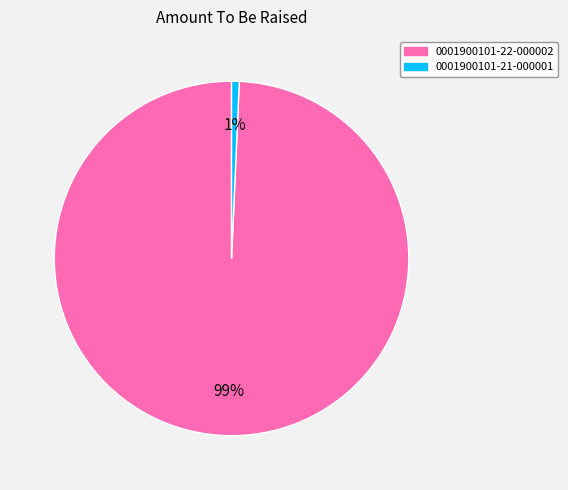

How many segments does this pie chart have?

2